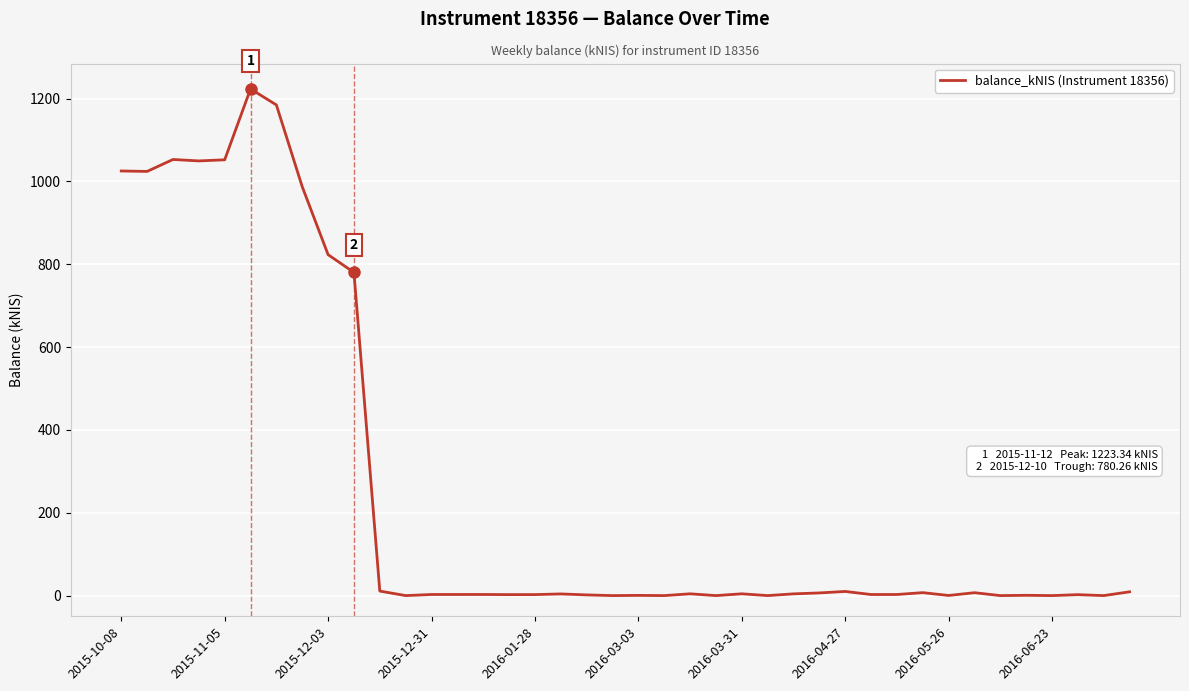

What is the maximum value shown in the chart?

1223.3